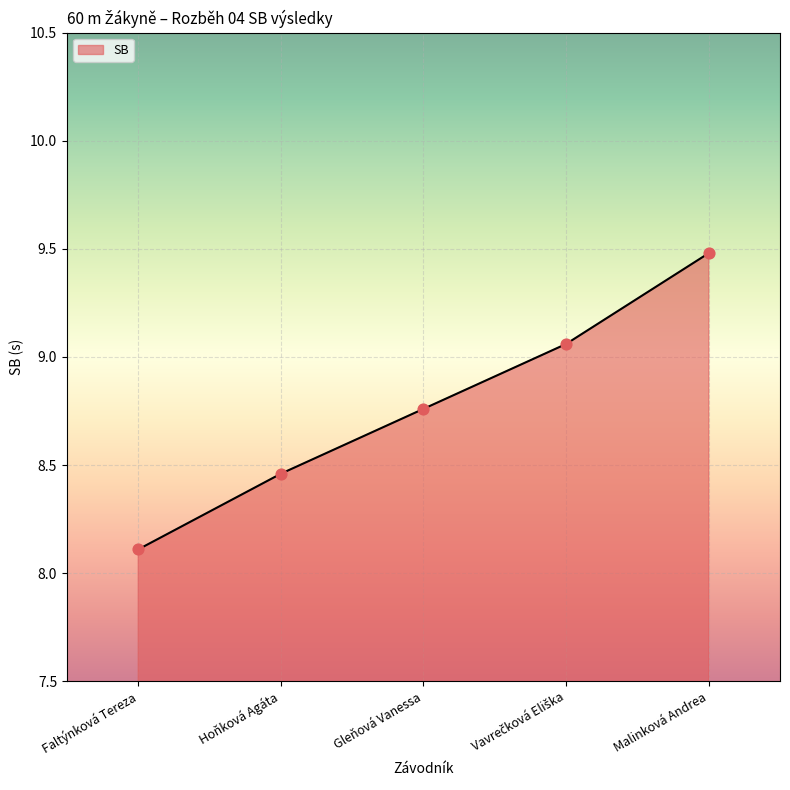

Approximately how many times larger is the value at Gleňová Vanessa compared to Hoňková Agáta?

1.0